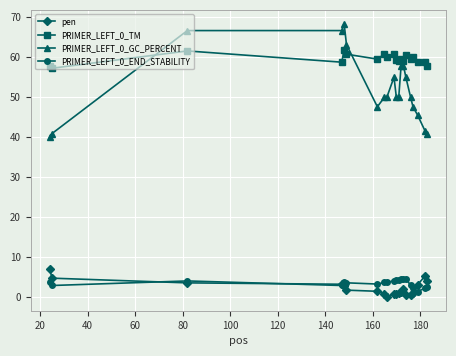

What is the value of the PRIMER_LEFT_0_TM point at the 20th from the left?

57.9